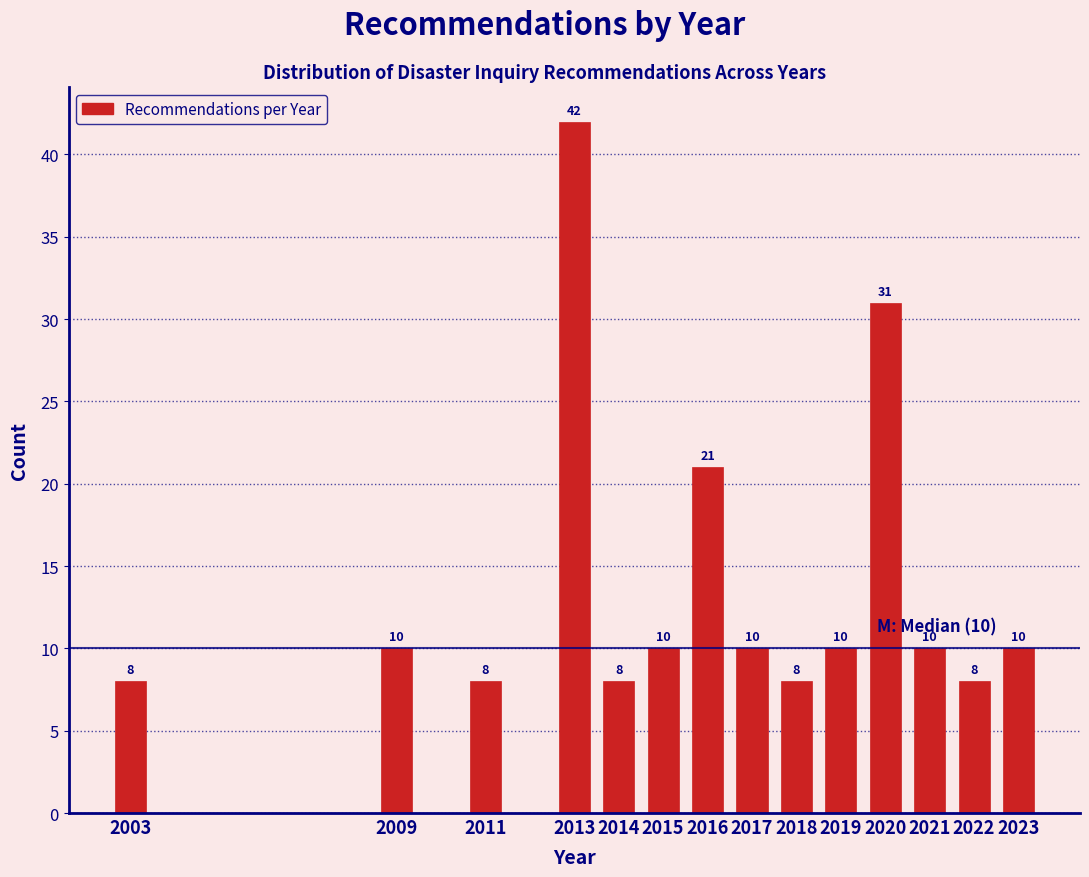

Reading left to right, transcribe all the data shown in this chart.

8	10	8	42	8	10	21	10	8	10	31	10	8	10